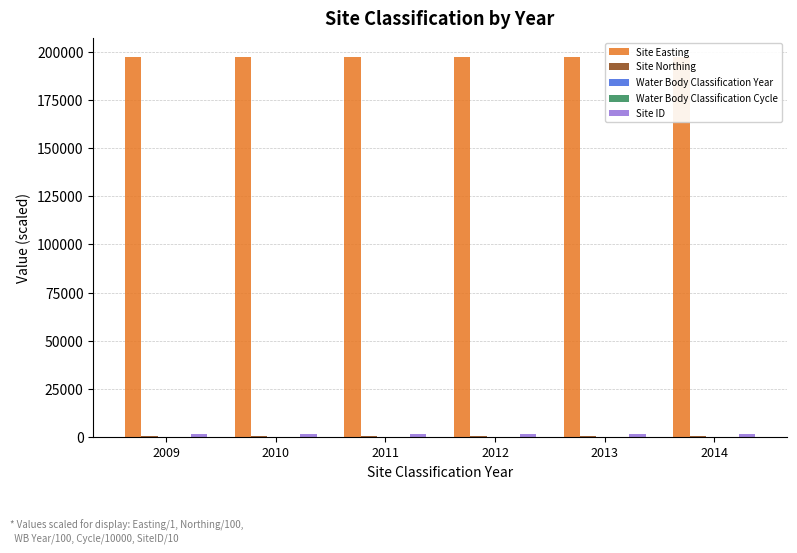

What is the value of the Site Easting bar at the 5th from the left?

197030.0